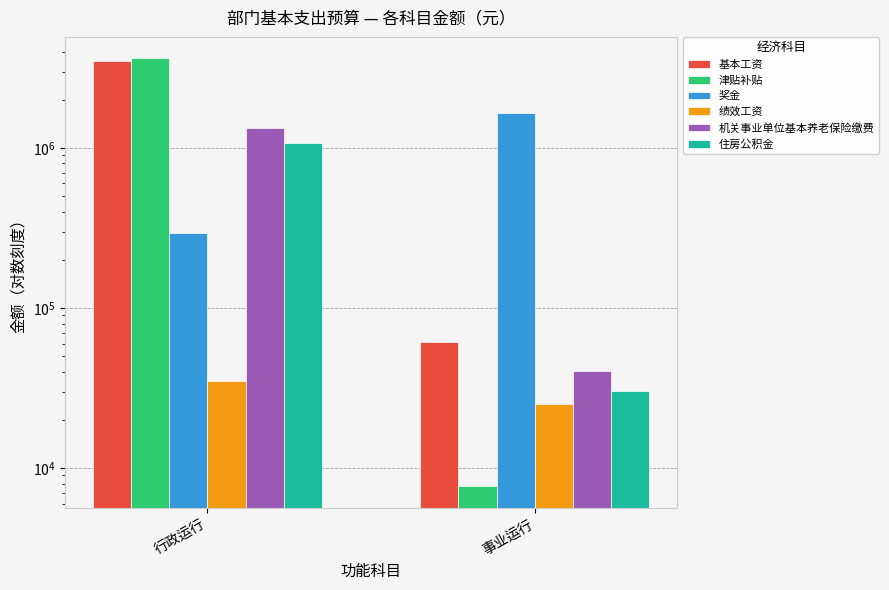

Is it true that 奖金 equals 2312472.3 at 事业运行?

False